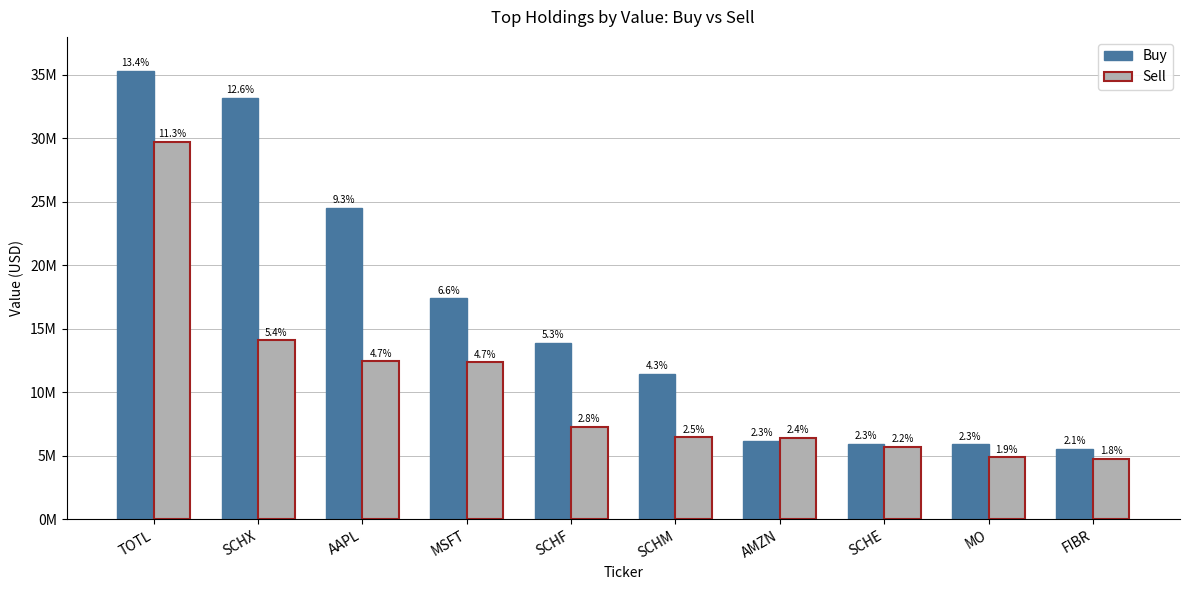

Which series changed the most between SCHF and SCHE?

Buy